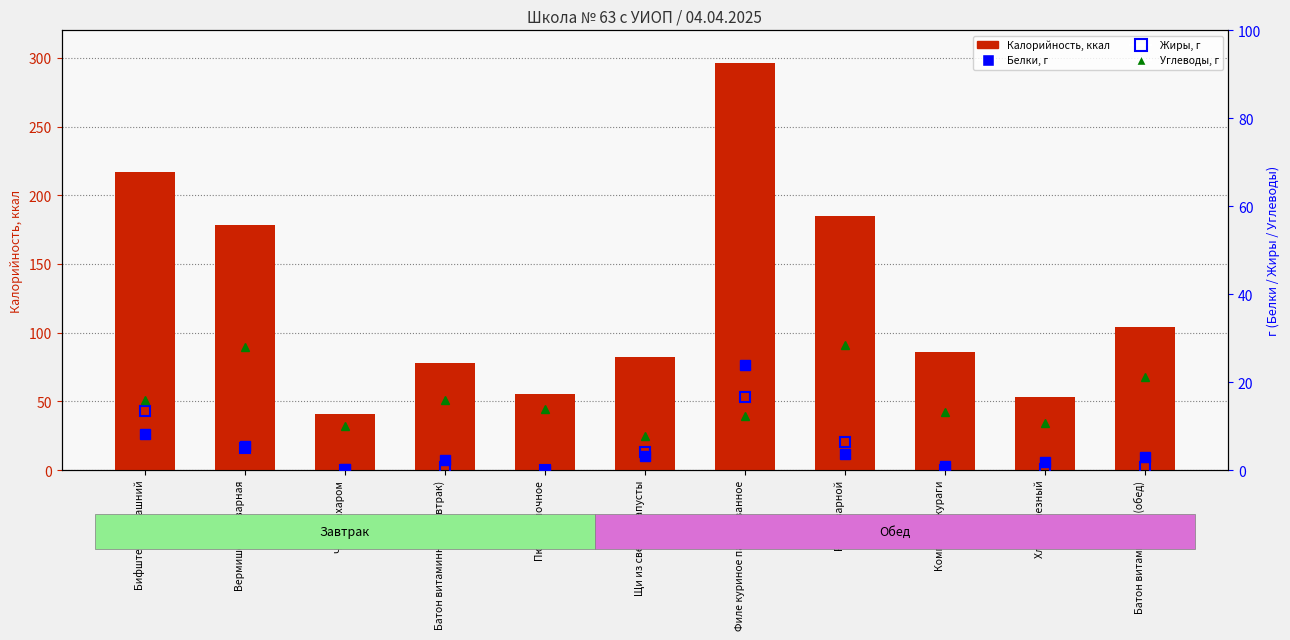

Reading right to left, extract all data points from this chart.

Калорийность: Батон витаминный (обед)=104.0	Хлеб полезный=53.0	Компот из кураги=86.0	Рис отварной=185.0	Филе куриное панированное=296.0	Щи из свежей капусты=82.0	Пюре яблочное=55.0	Батон витаминный (завтрак)=78.0	Чай с сахаром=41.0	Вермишель отварная=178.0	Бифштекс домашний=217.0
Белки: Батон витаминный (обед)=3.0	Хлеб полезный=1.8	Компот из кураги=1.0	Рис отварной=3.7	Филе куриное панированное=24.0	Щи из свежей капусты=3.1	Пюре яблочное=0.0	Батон витаминный (завтрак)=2.2	Чай с сахаром=0.2	Вермишель отварная=5.4	Бифштекс домашний=8.1
Жиры: Батон витаминный (обед)=0.7	Хлеб полезный=0.3	Компот из кураги=0.0	Рис отварной=6.3	Филе куриное панированное=16.7	Щи из свежей капусты=4.2	Пюре яблочное=0.0	Батон витаминный (завтрак)=0.6	Чай с сахаром=0.1	Вермишель отварная=4.9	Бифштекс домашний=13.4
Углеводы: Батон витаминный (обед)=21.2	Хлеб полезный=10.8	Компот из кураги=13.2	Рис отварной=28.5	Филе куриное панированное=12.4	Щи из свежей капусты=7.8	Пюре яблочное=13.8	Батон витаминный (завтрак)=16.0	Чай с сахаром=10.1	Вермишель отварная=27.9	Бифштекс домашний=15.9